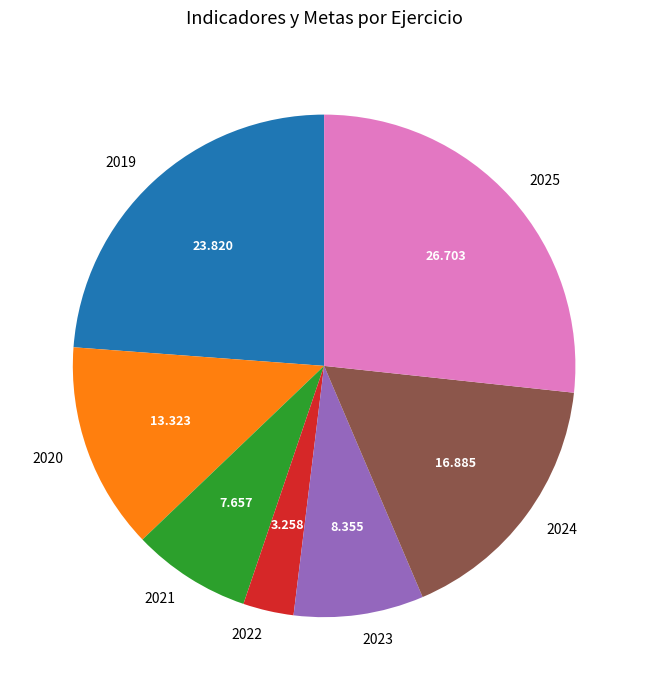

Is the sum of 2025 and 2021 greater than half?

No